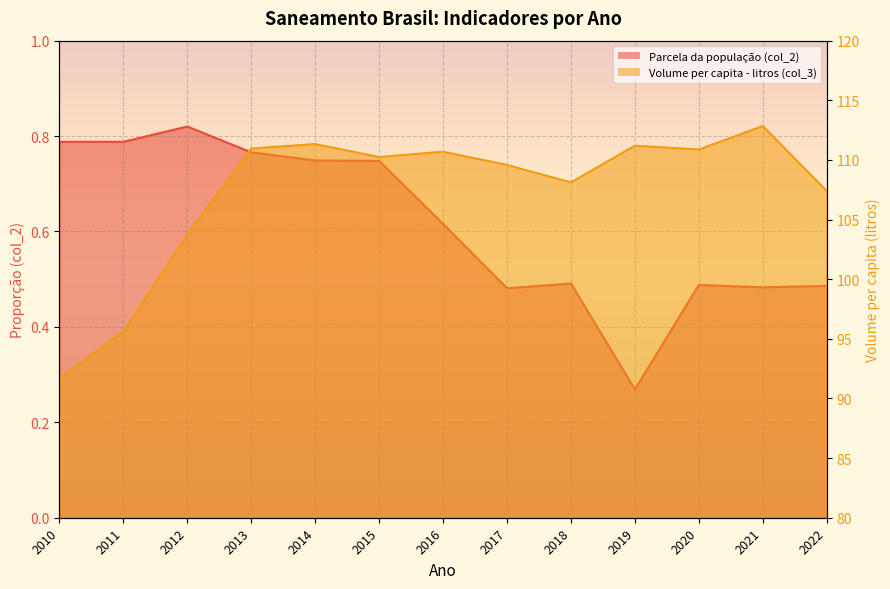

Reading left to right, what are all the values shown in this chart?

Parcela da população total que mora em (col_2): 2010=0.8	2011=0.8	2012=0.8	2013=0.8	2014=0.7	2015=0.7	2016=0.6	2017=0.5	2018=0.5	2019=0.3	2020=0.5	2021=0.5	2022=0.5
Volume de água consumida per capita (col_3): 2010=91.7	2011=95.6	2012=103.7	2013=111.0	2014=111.3	2015=110.2	2016=110.7	2017=109.6	2018=108.1	2019=111.2	2020=110.9	2021=112.8	2022=107.4